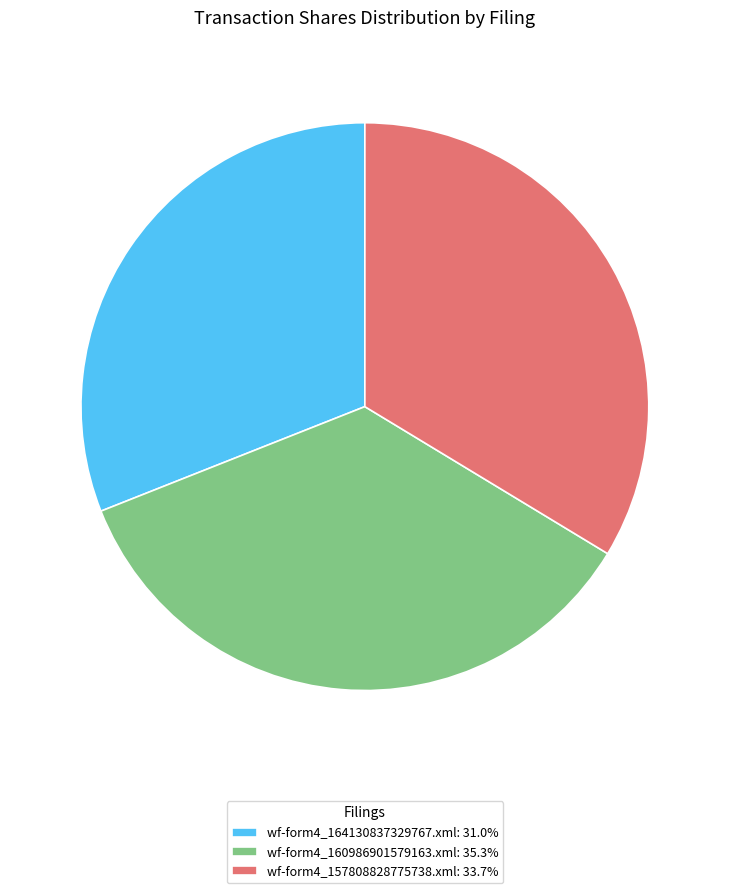

Approximately how many times larger is the value at wf-form4_157808828775738.xml compared to wf-form4_160986901579163.xml?

1.0